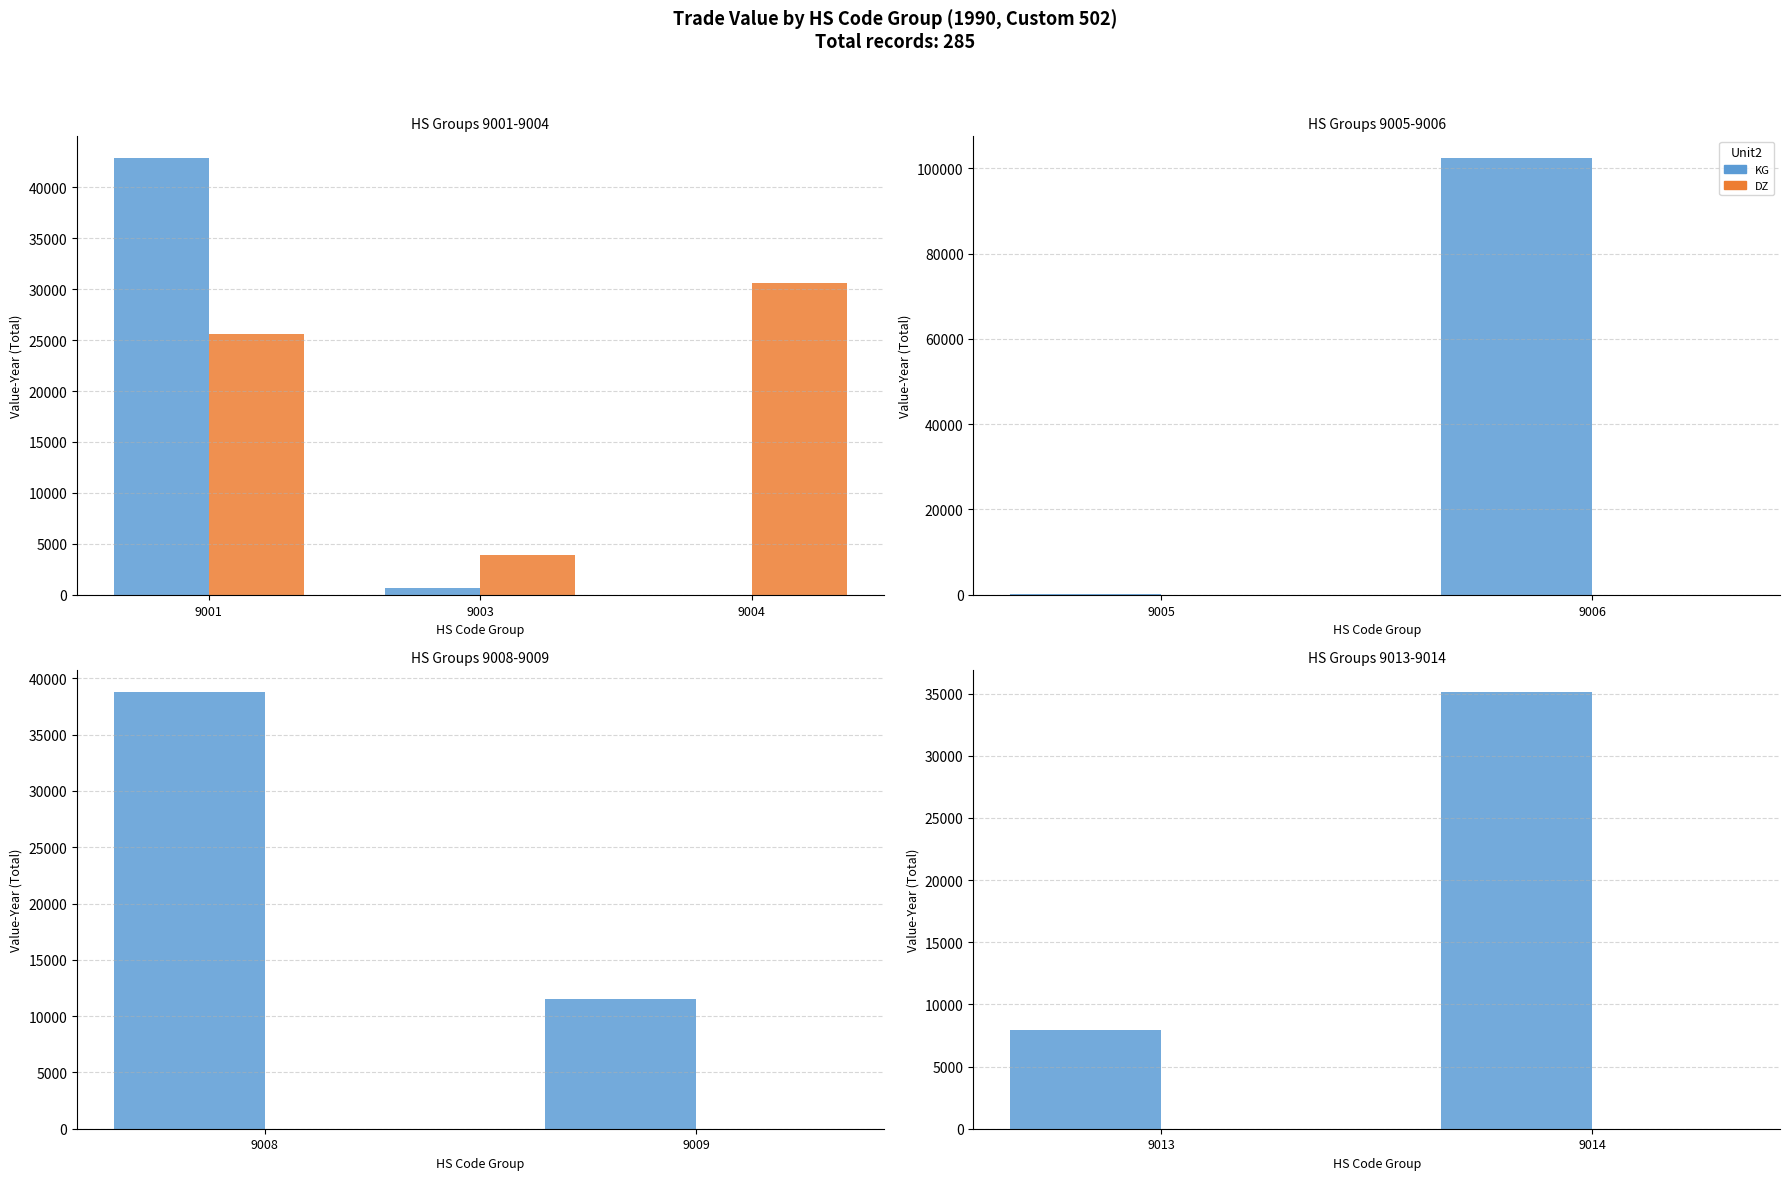

Which series changed the most between 9013 and 9014?

KG